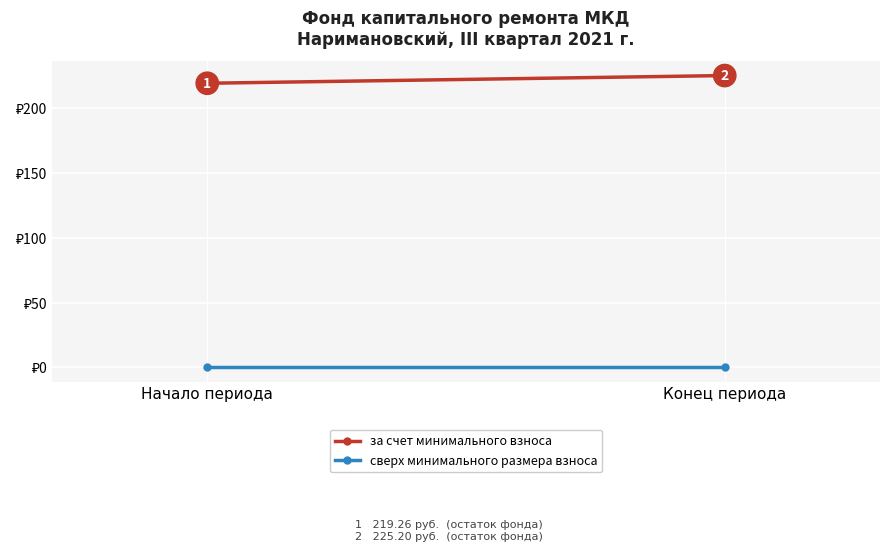

Rank the series by their average value, from lowest to highest.

сверх минимального размера взноса, за счет минимального взноса